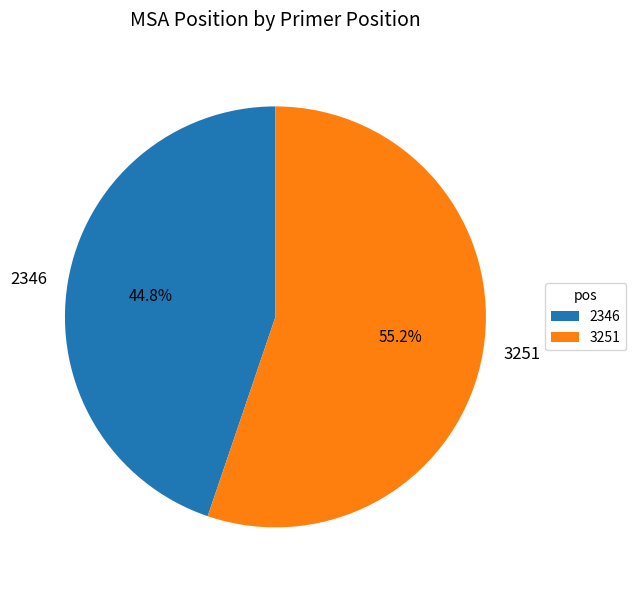

To the nearest percent, what is the difference between the 3251 and 2346 slice percentages?

10%